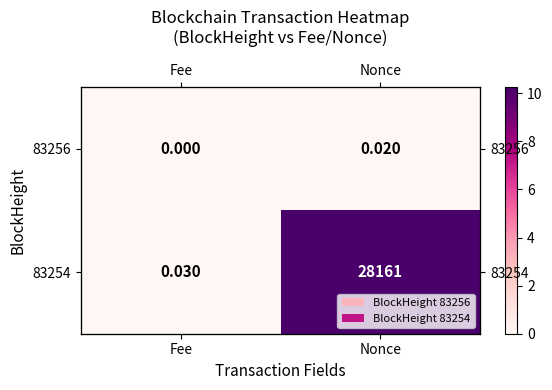

List the labels in order of 83256 value, largest first.

Nonce, Fee